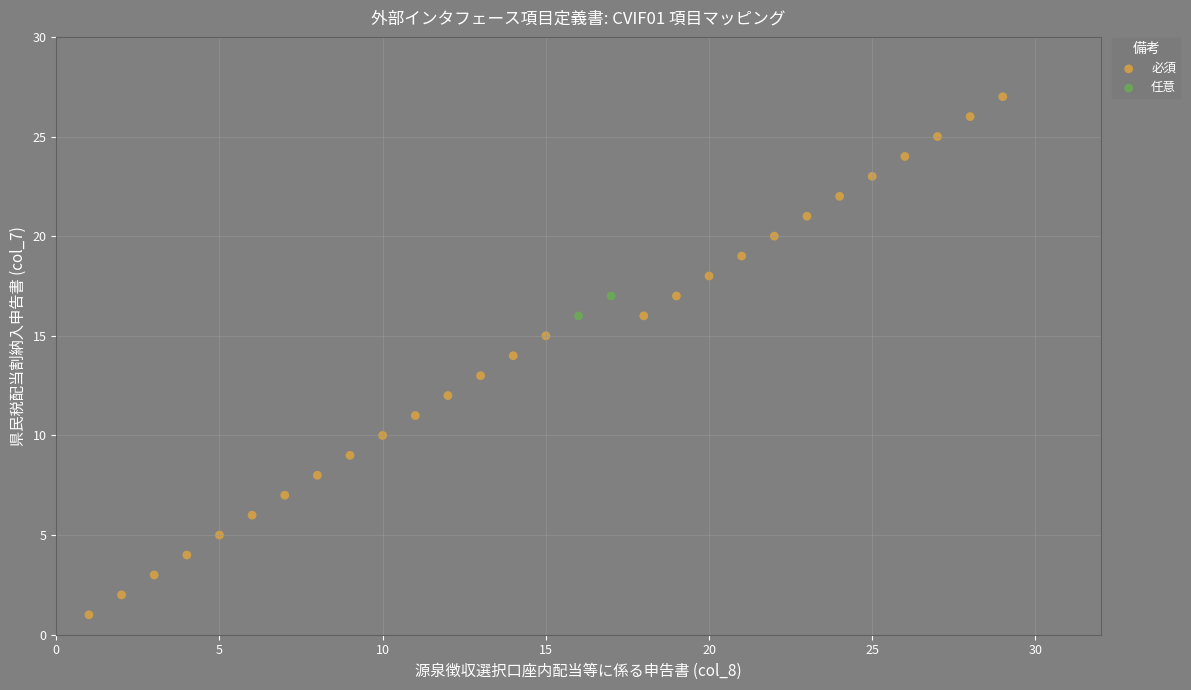

What are all the series names shown in the legend?

必須, 任意